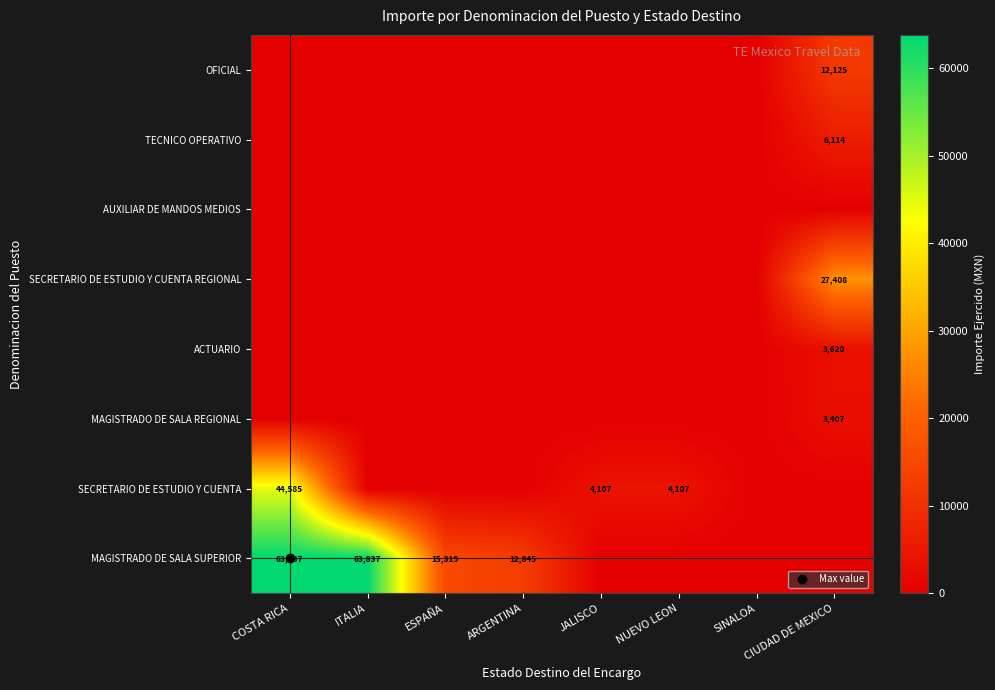

How many series are shown in this chart?

8